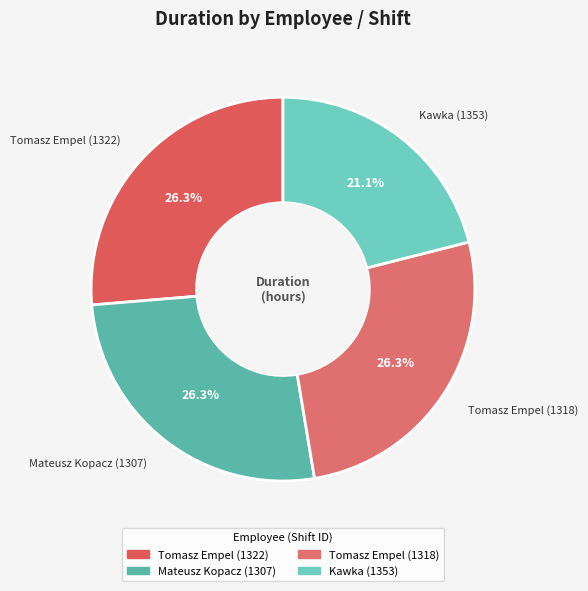

What percentage is NOT represented by Kawka (1353)?

78.9%